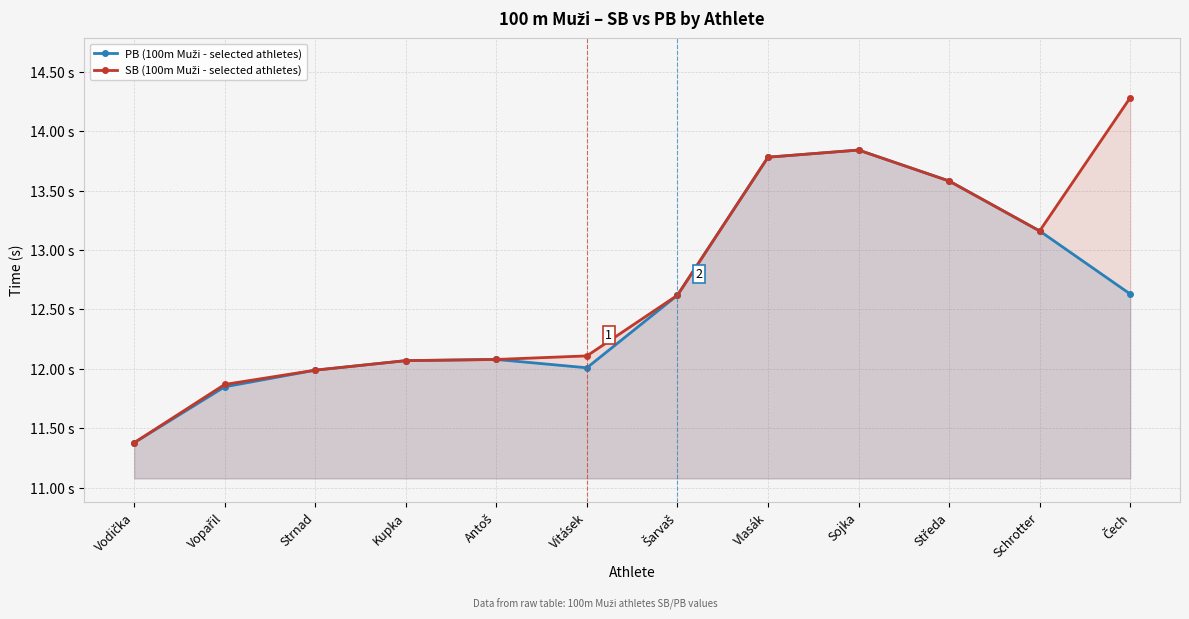

Which series changed the most between Strnad and Vitásek?

SB (100m Muži - selected athletes)